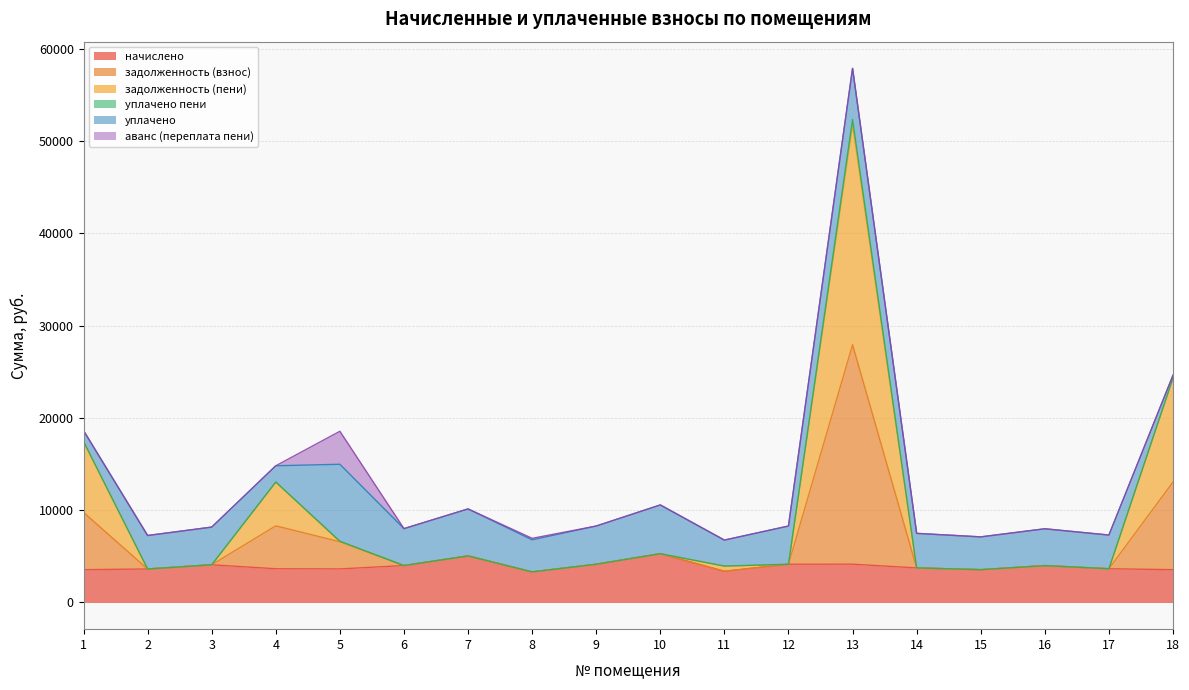

What is the spread (max minus min) of values at 11?

563.0